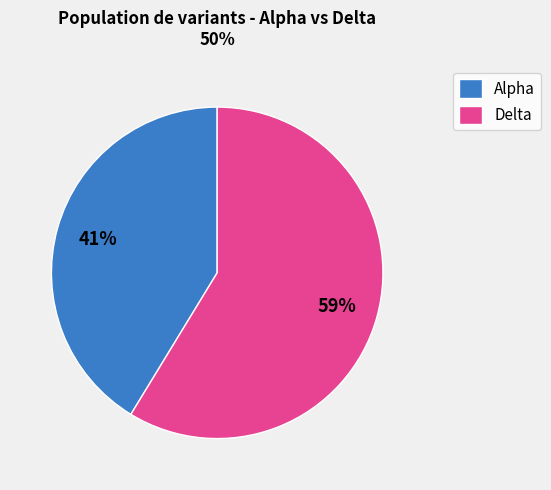

To the nearest percent, what is the average slice percentage?

50%